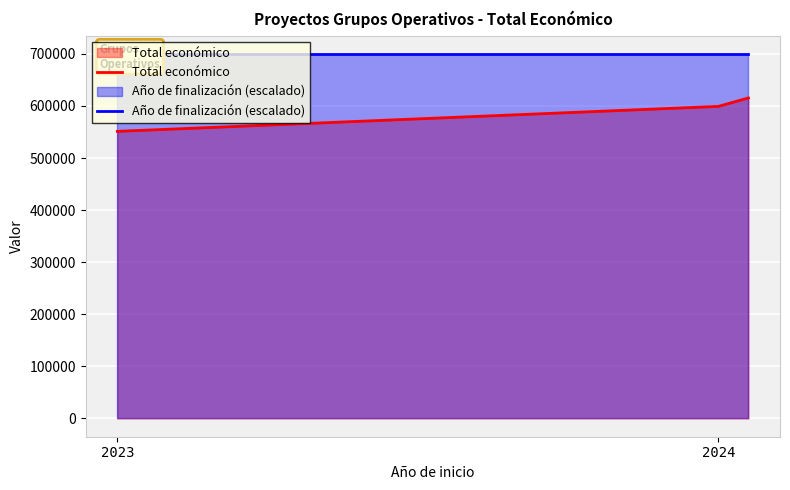

At how many categories does at least one series exceed 659533?

3